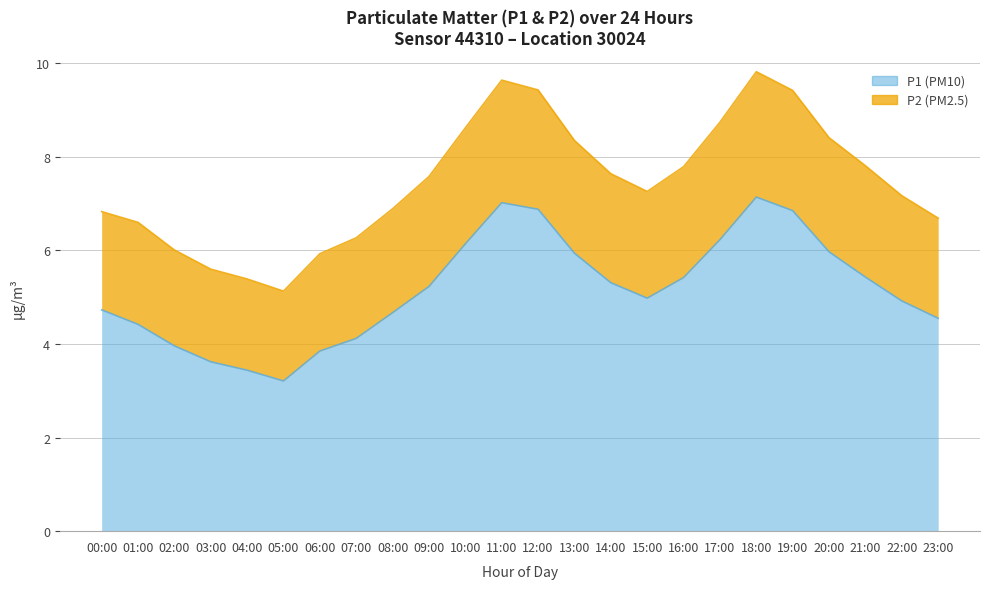

What is the label of the 19th point from the right?

05:00